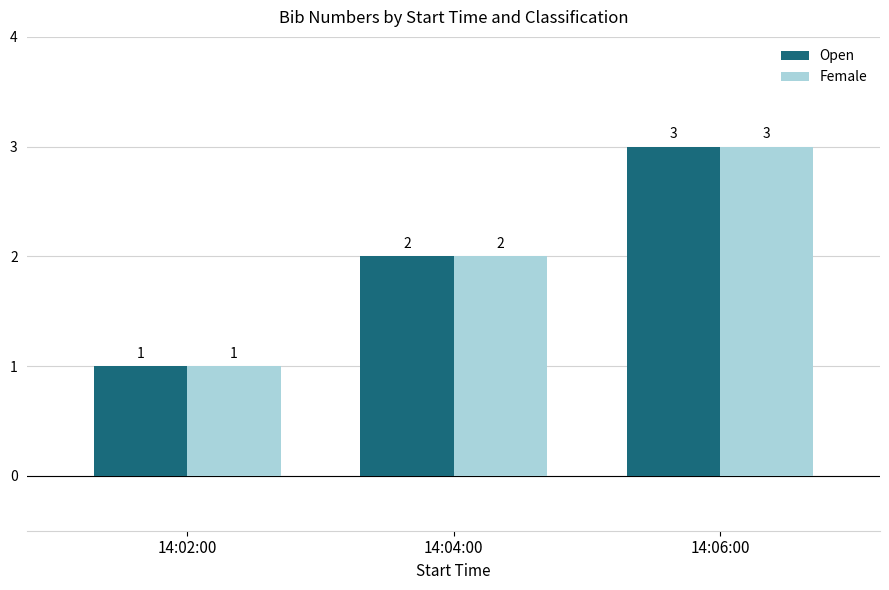

What is the difference between the second highest and minimum values in the Female series?

1